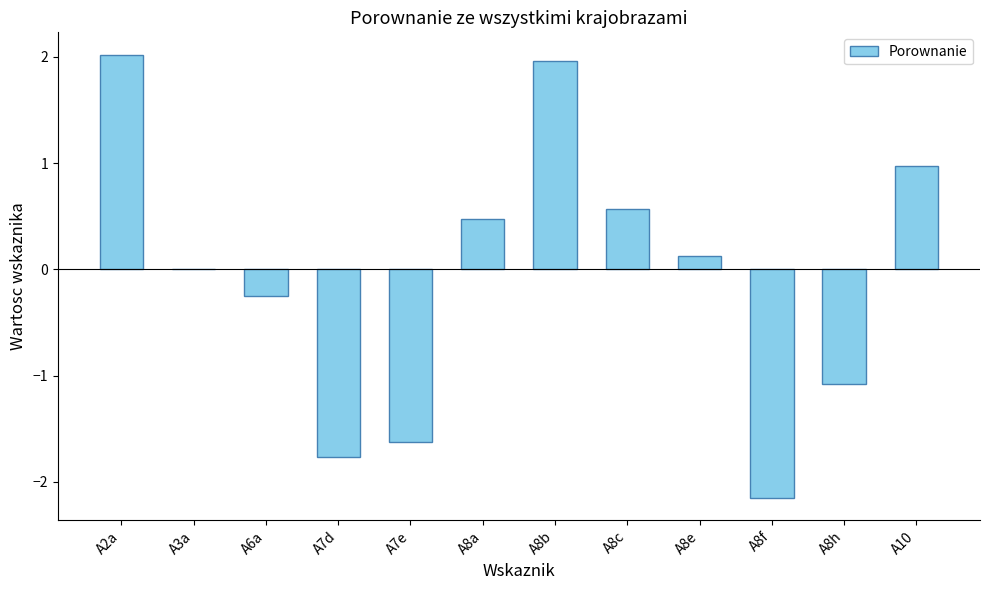

What is the difference between the values at A8f and A2a?

4.2